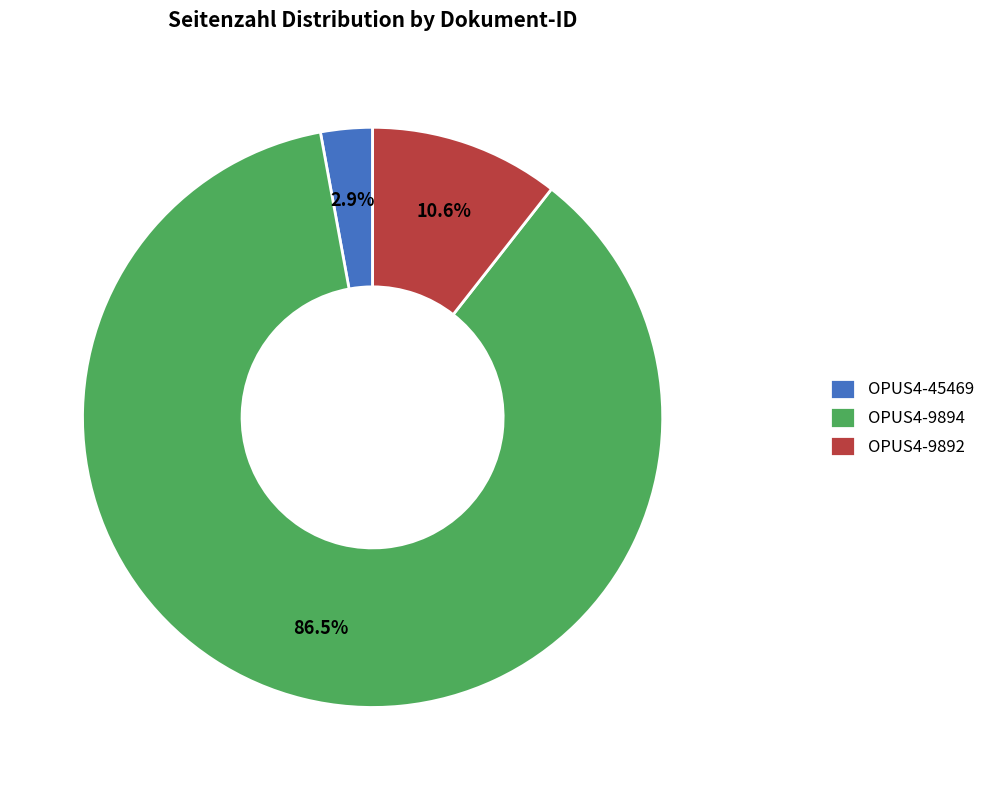

What is the smallest slice in the pie chart?

OPUS4-45469